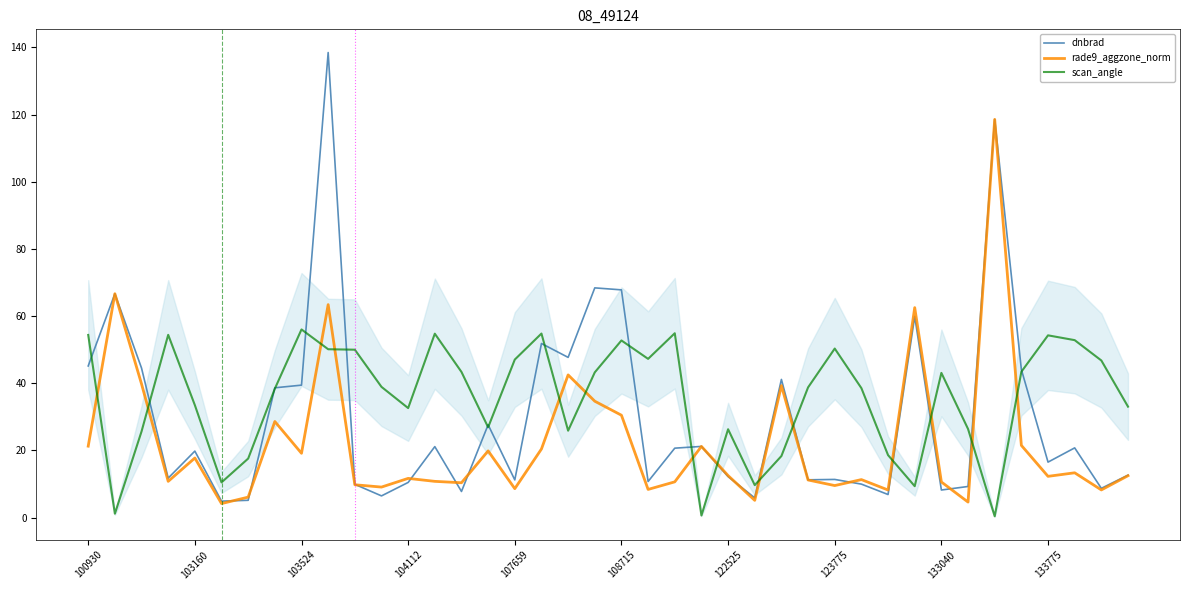

List the series in order of their peak value, lowest first.

scan_angle, rade9_aggzone_norm, dnbrad